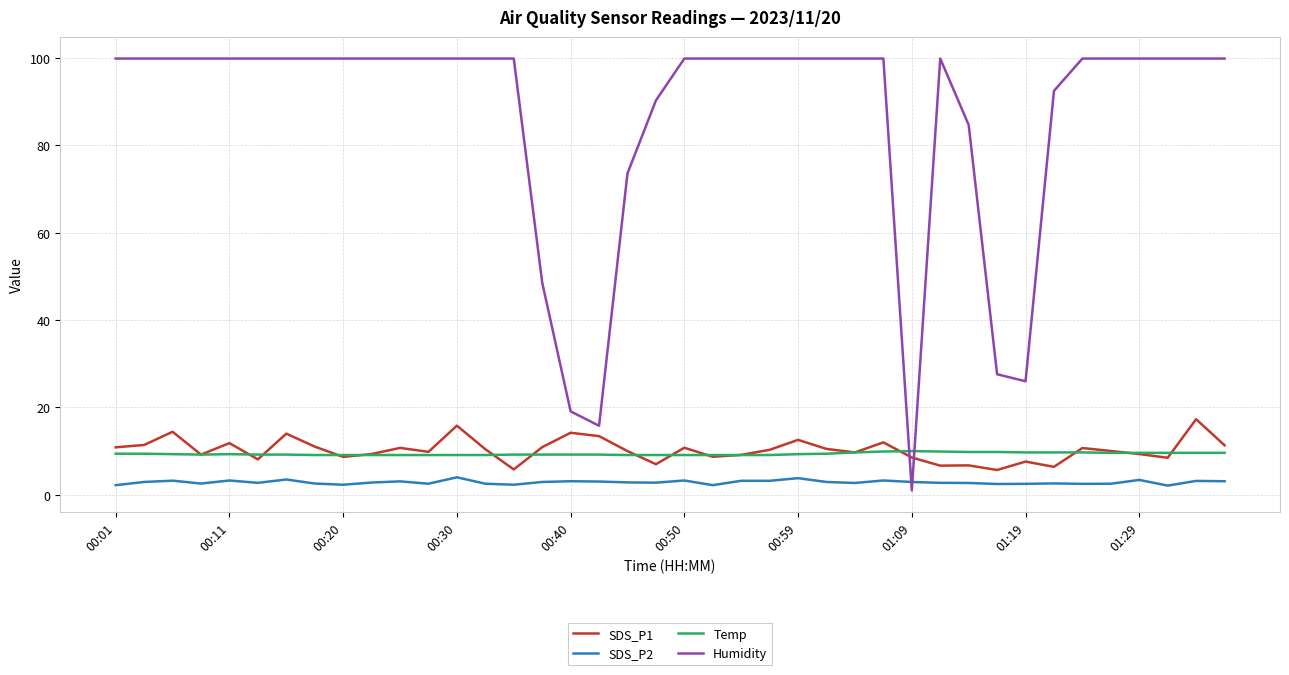

What is the maximum value for Humidity?

99.9